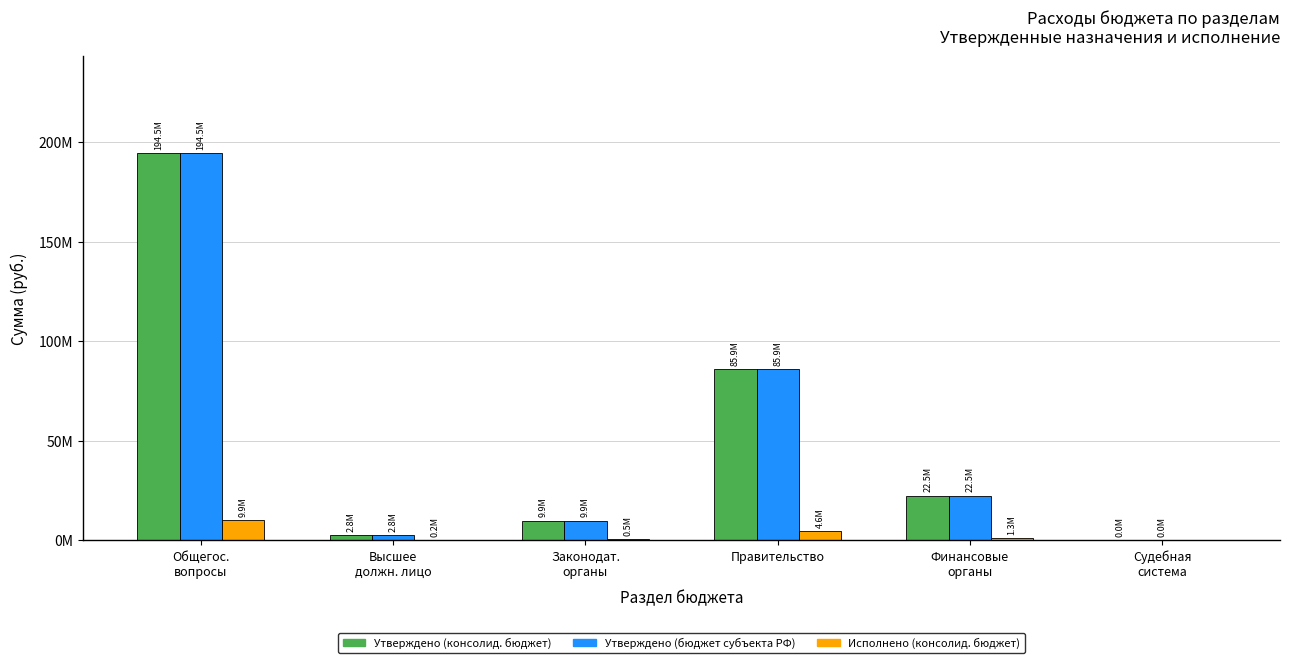

Are the bars grouped side by side (vs. stacked)?

Yes